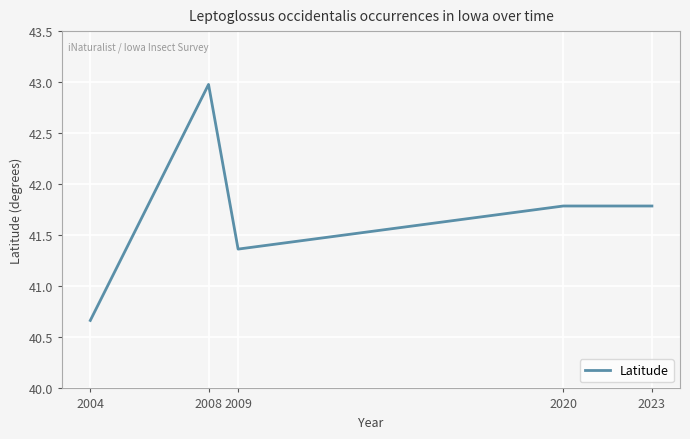

Approximately how many times larger is the value at 2023 compared to 2009?

1.0